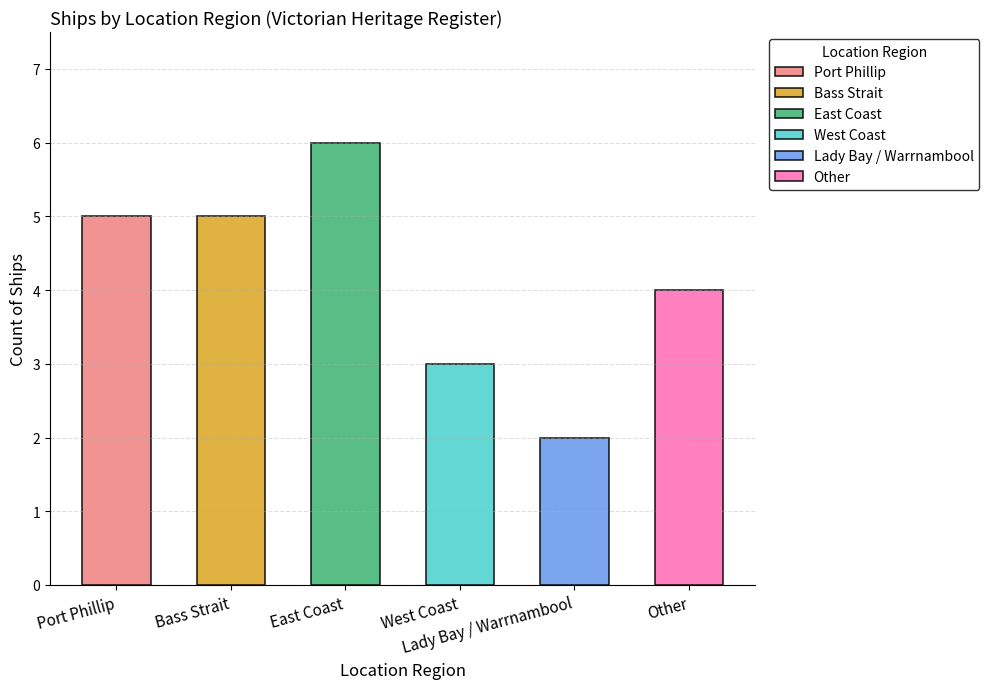

What is the sum of the values at Lady Bay / Warrnambool and Port Phillip?

7